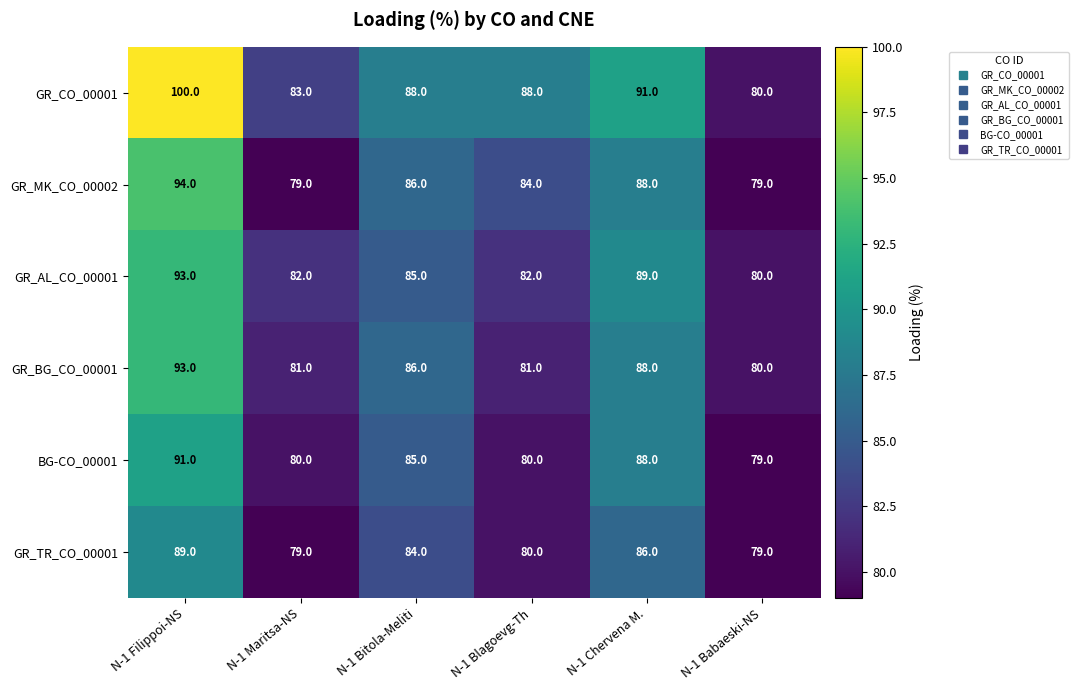

Where is BG-CO_00001 nearest to the value 85?

N-1 Bitola-Meliti